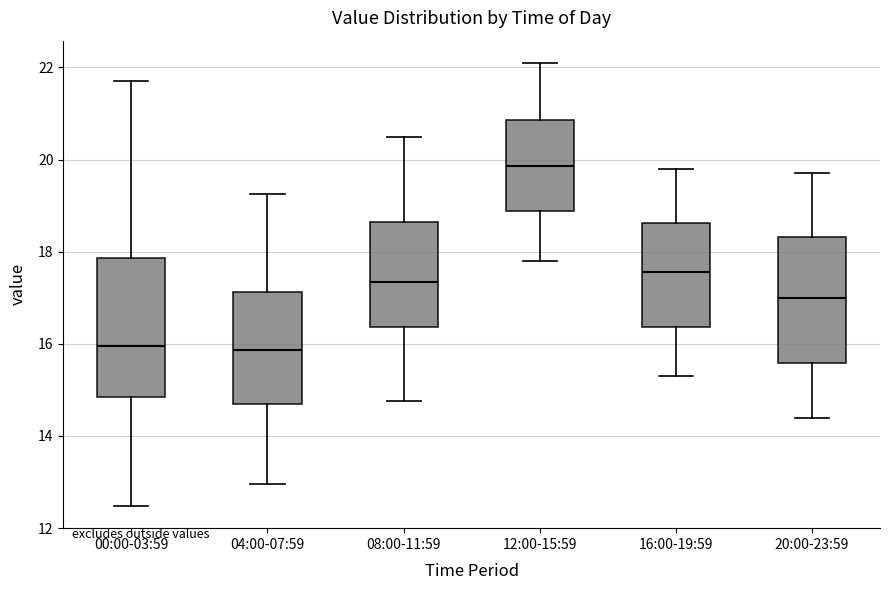

Where does the upper whisker of the box for 12:00-15:59 end on the y-axis? The values are not printed on the chart, so give them approximately, as read against the axis.

22.2